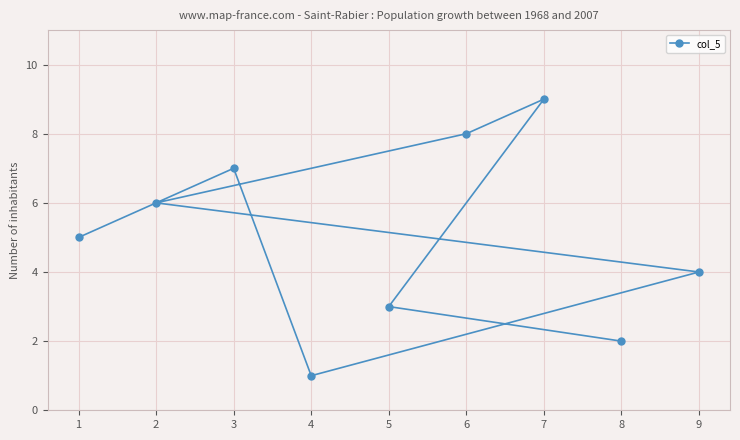

Count the number of values greater than 5.

4